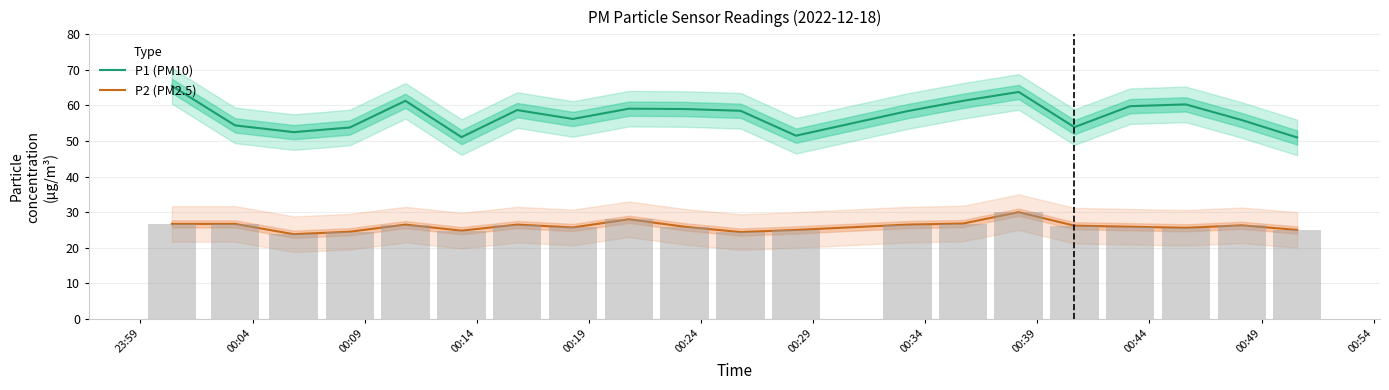

What is the spread (max minus min) of values at 00:44?

33.9